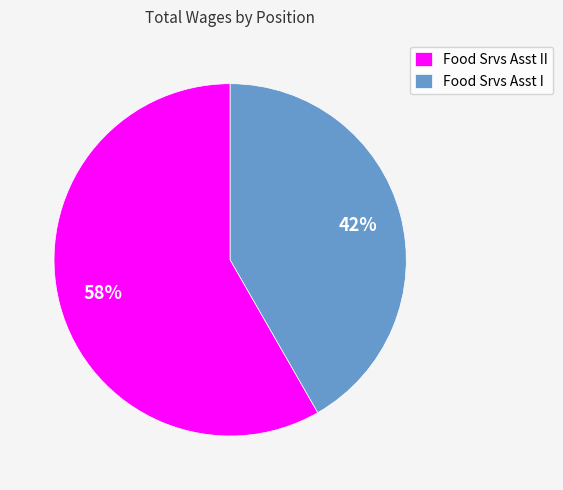

Count the number of slices in the pie.

2